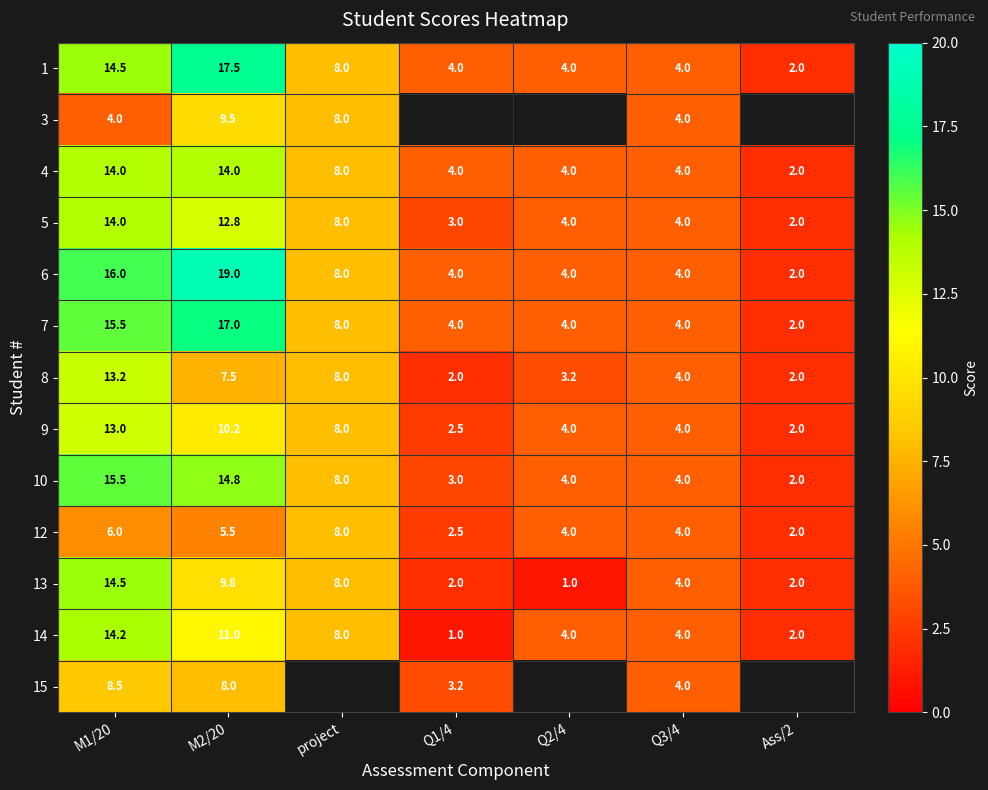

At which category is the sum across all series the highest?

M1/20